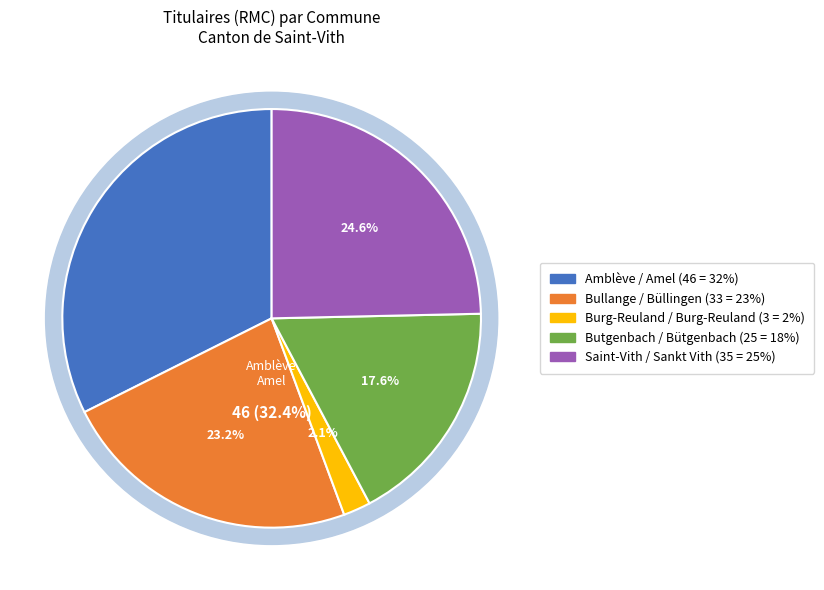

Which category has the smallest portion of the pie?

Burg-Reuland
Burg-Reuland